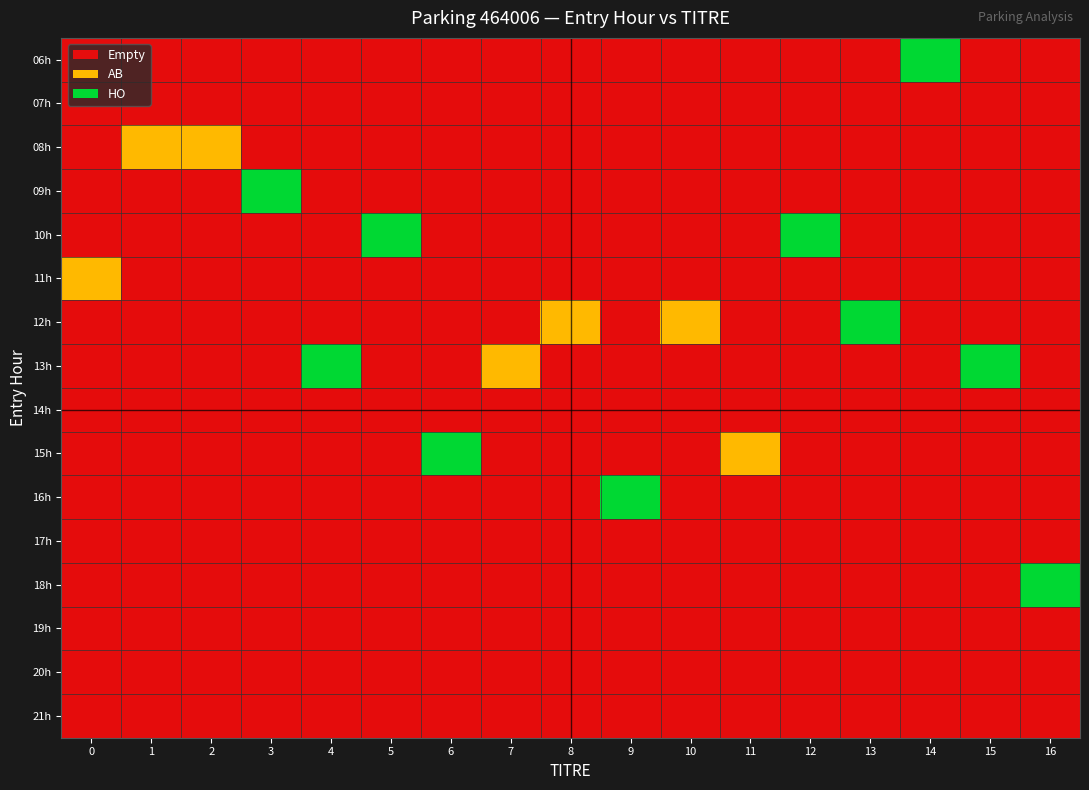

Which has a higher value, 4 or 7?

4